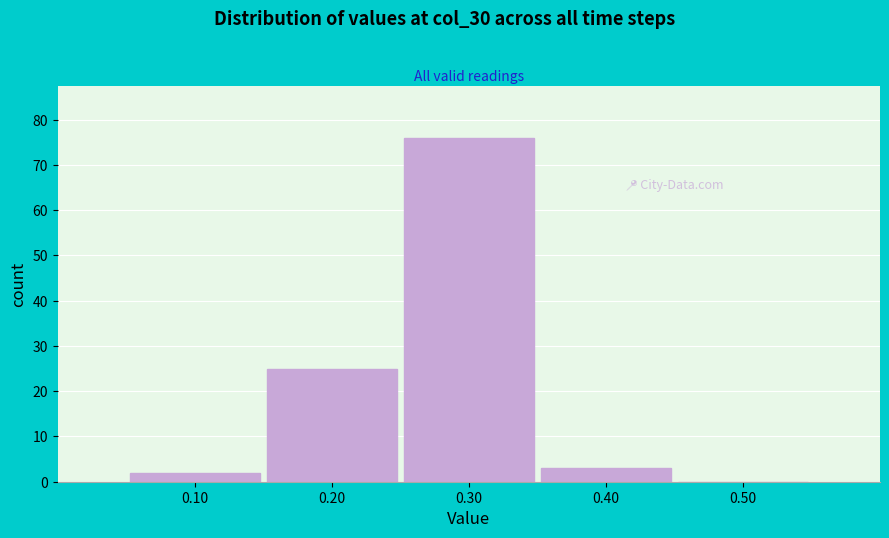

Over which range of the x-axis is the bar tallest?

0.25 to 0.35